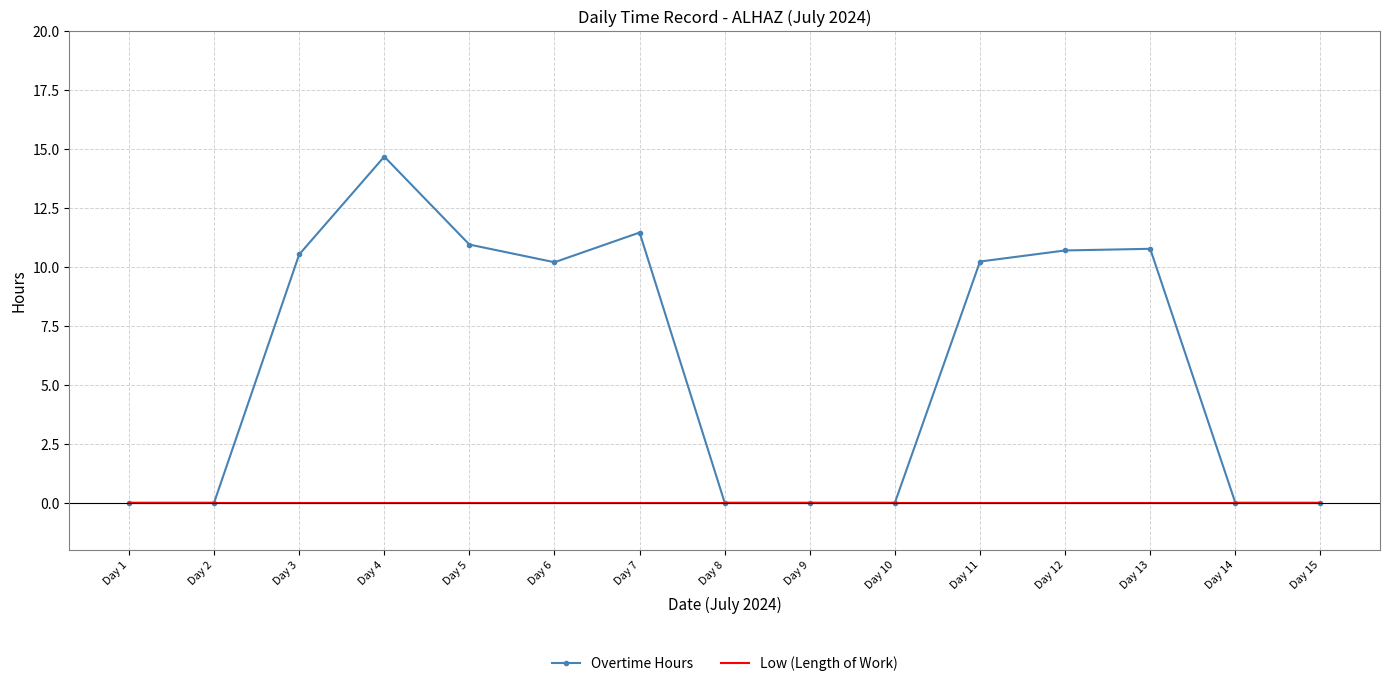

The Overtime Hours series shows 17.8 at Day 13. True or false?

False